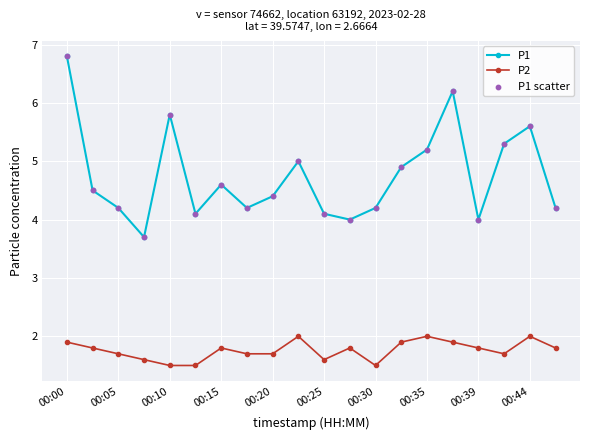

Which series has the largest range (max minus min)?

P1